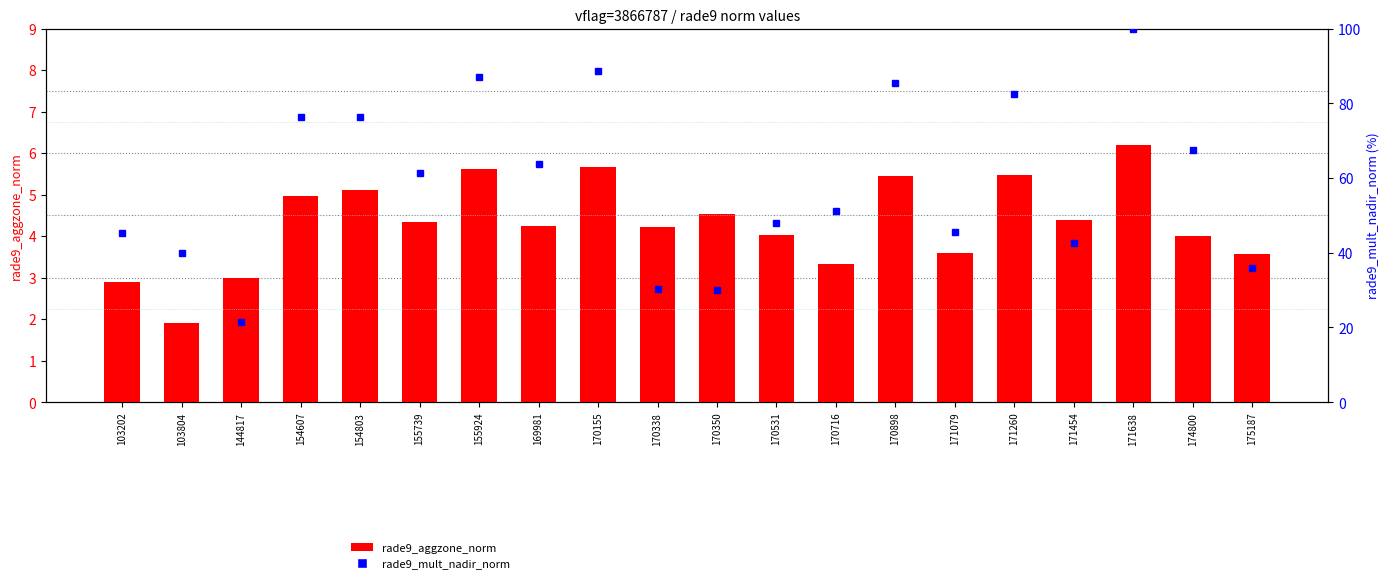

At which label is rade9_aggzone_norm closest to 4?

174800